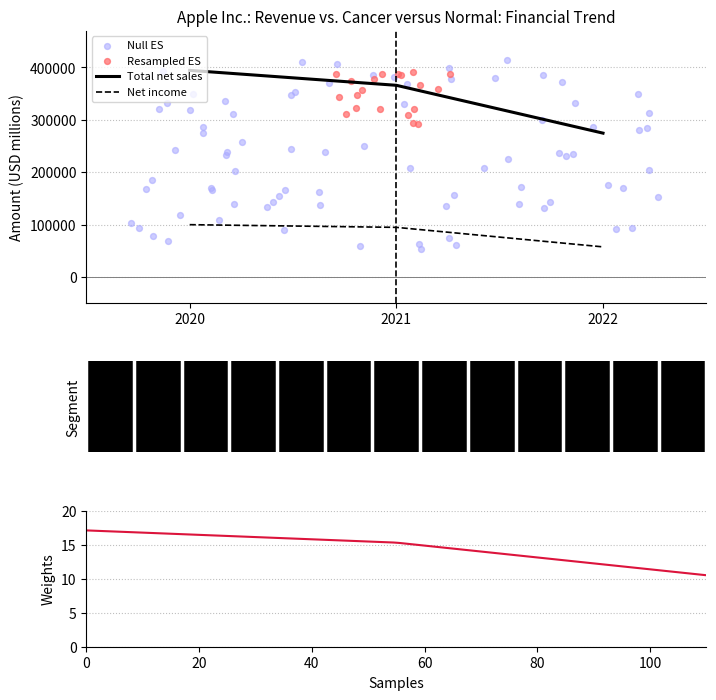

Read the Total net sales value at 2020, to the nearest 10.

394330